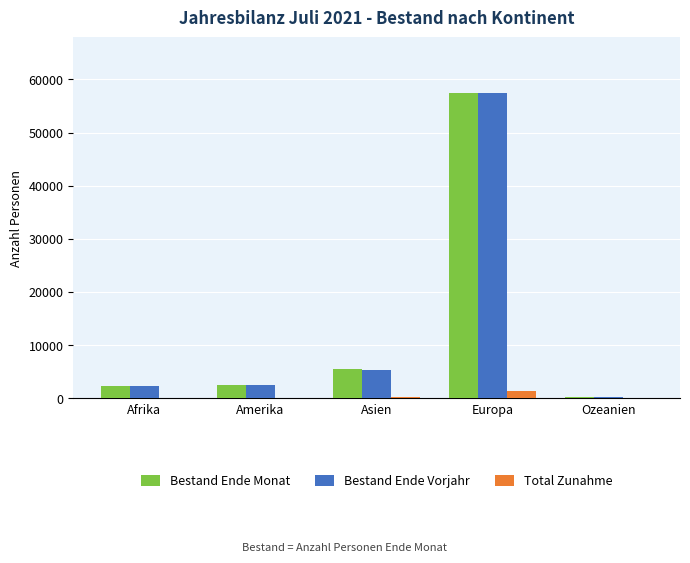

How many data points does each series have?

5